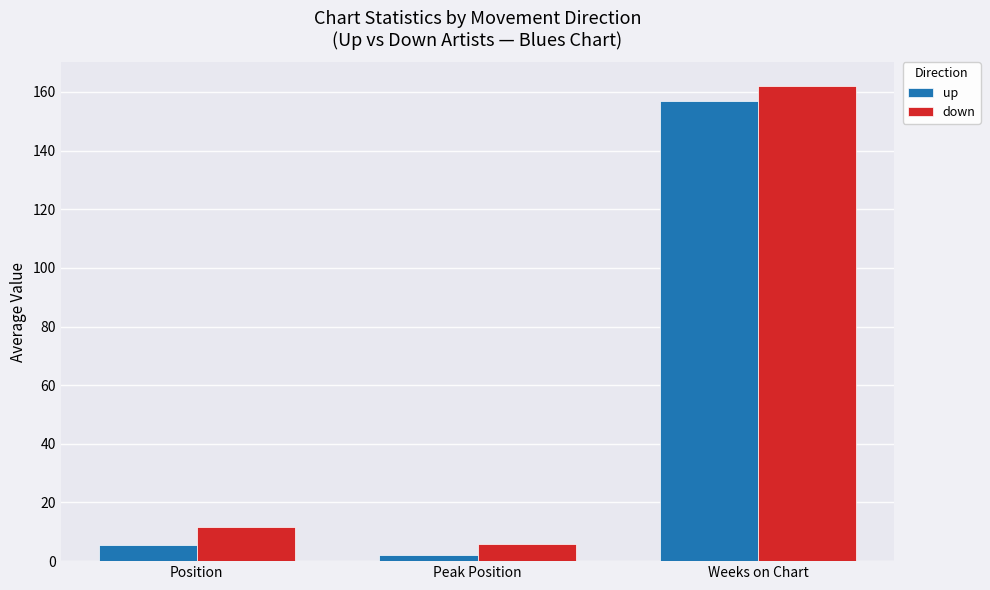

What is the maximum value shown in the chart?

162.0